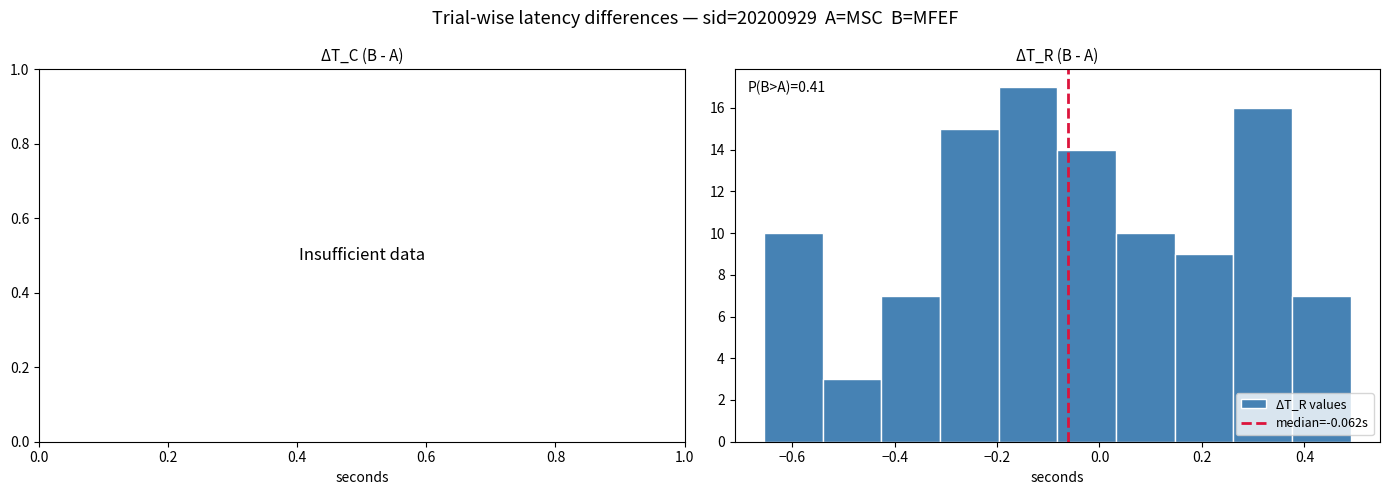

Over which range of the x-axis is the bar tallest?

-0.20 to -0.08